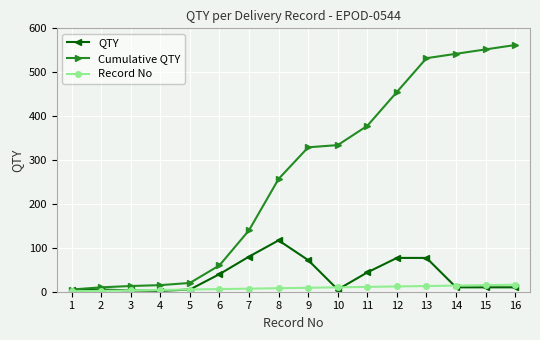

Which series has the largest total across all categories?

Cumulative QTY